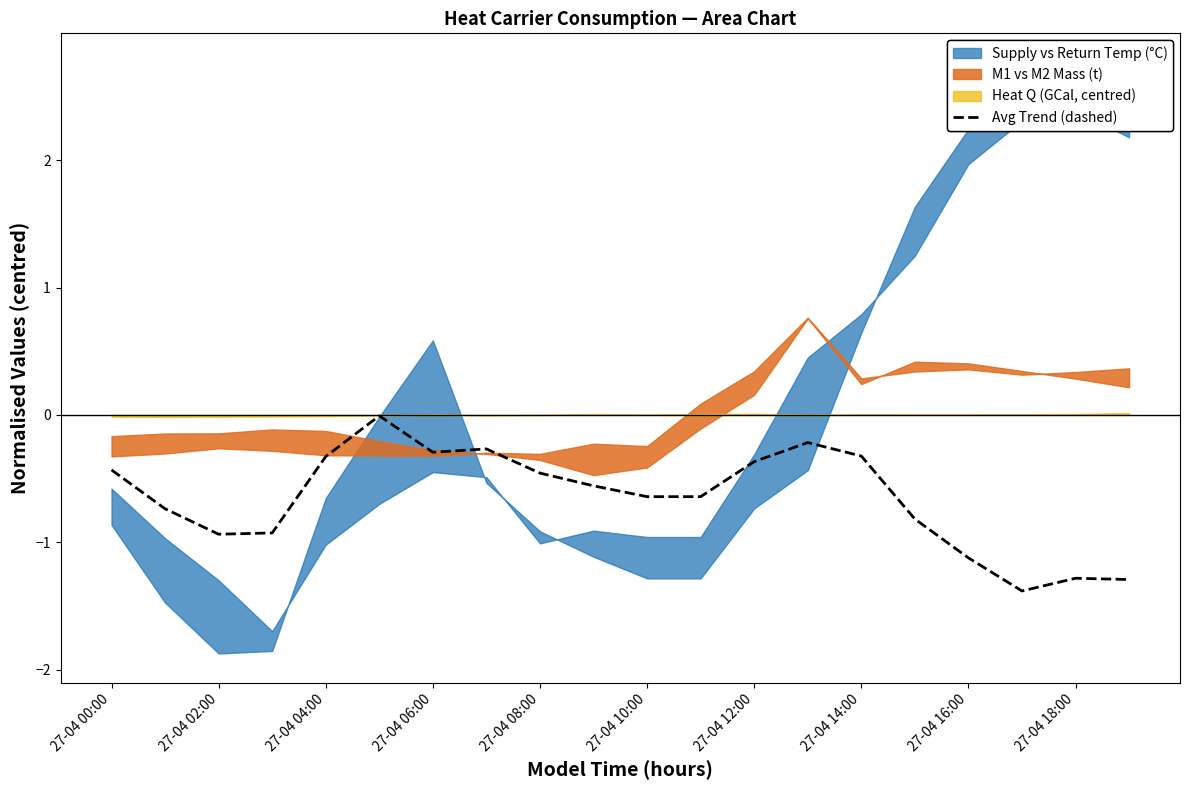

How many data points does each series have?

20